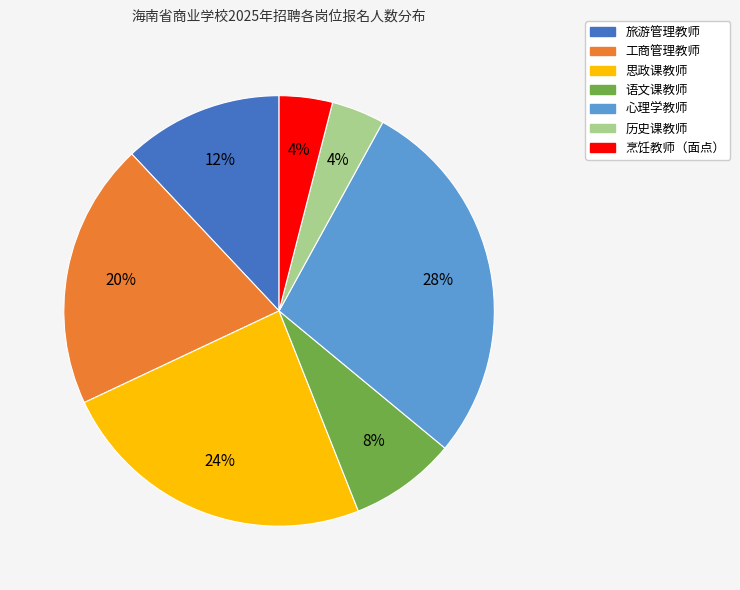

How many segments does this pie chart have?

7